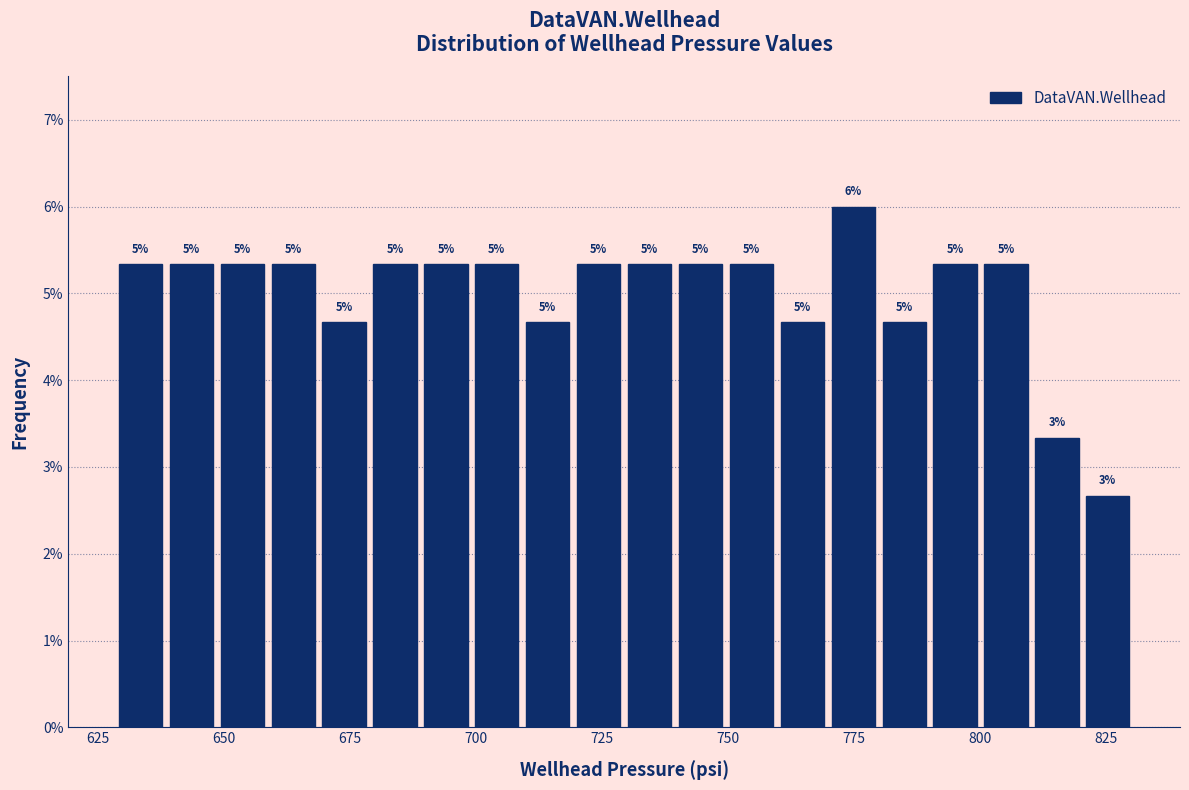

Read against the x-axis, roughly where is the centre of the tallest bar?

775